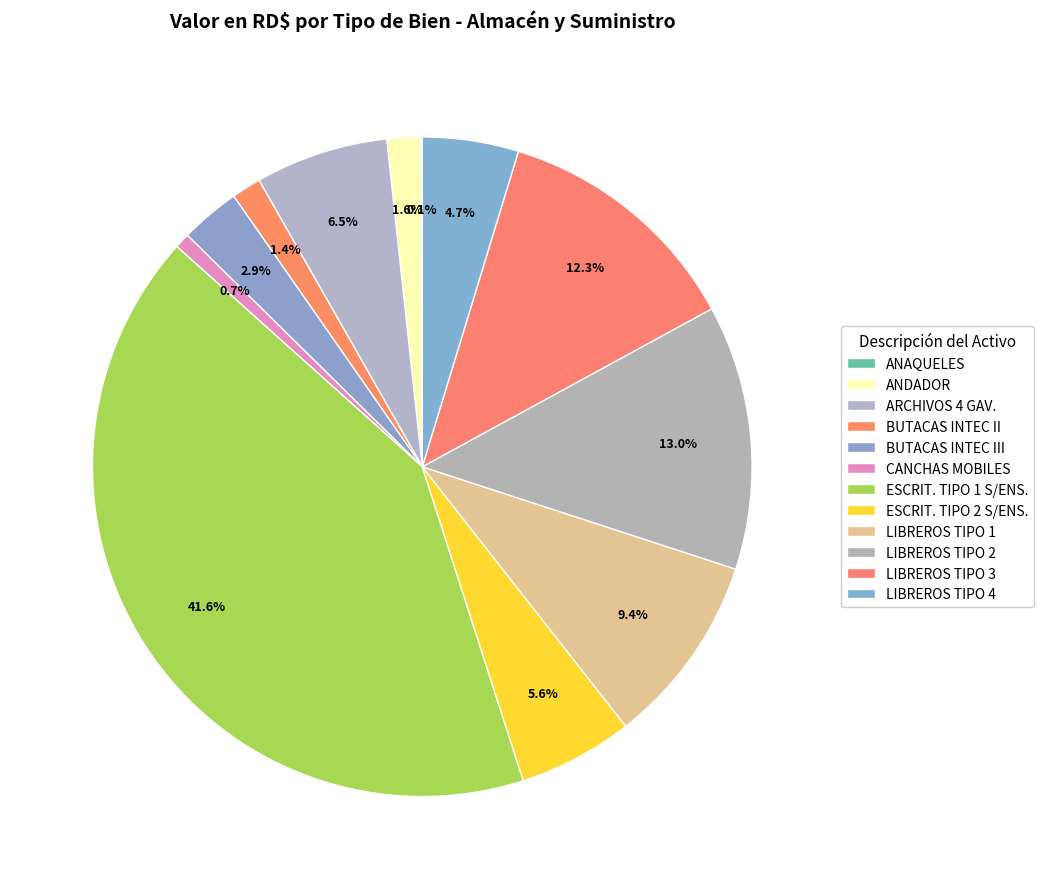

Which slice is the smallest?

ANAQUELES